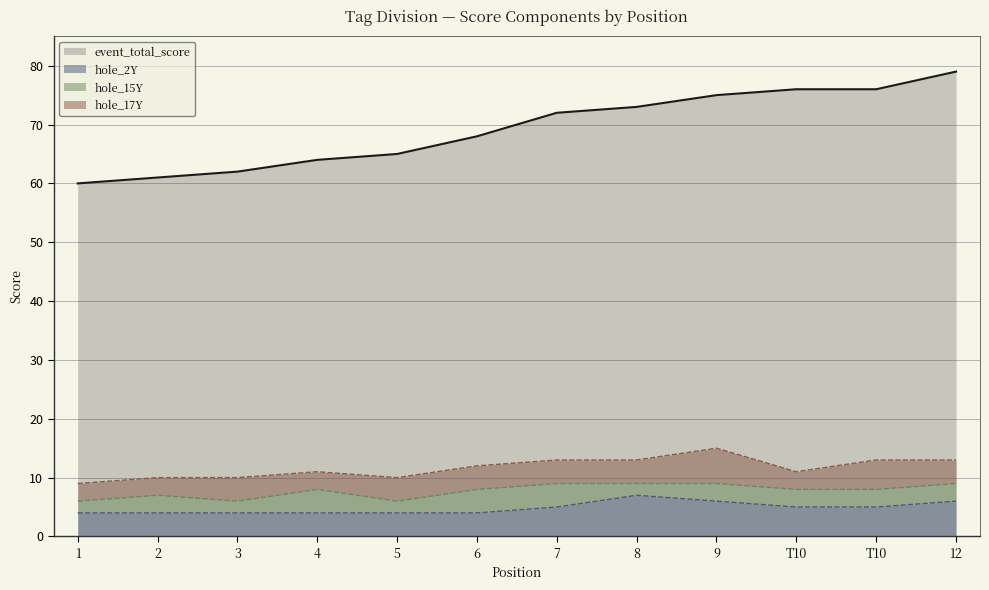

What is the maximum value for hole_15Y?

4